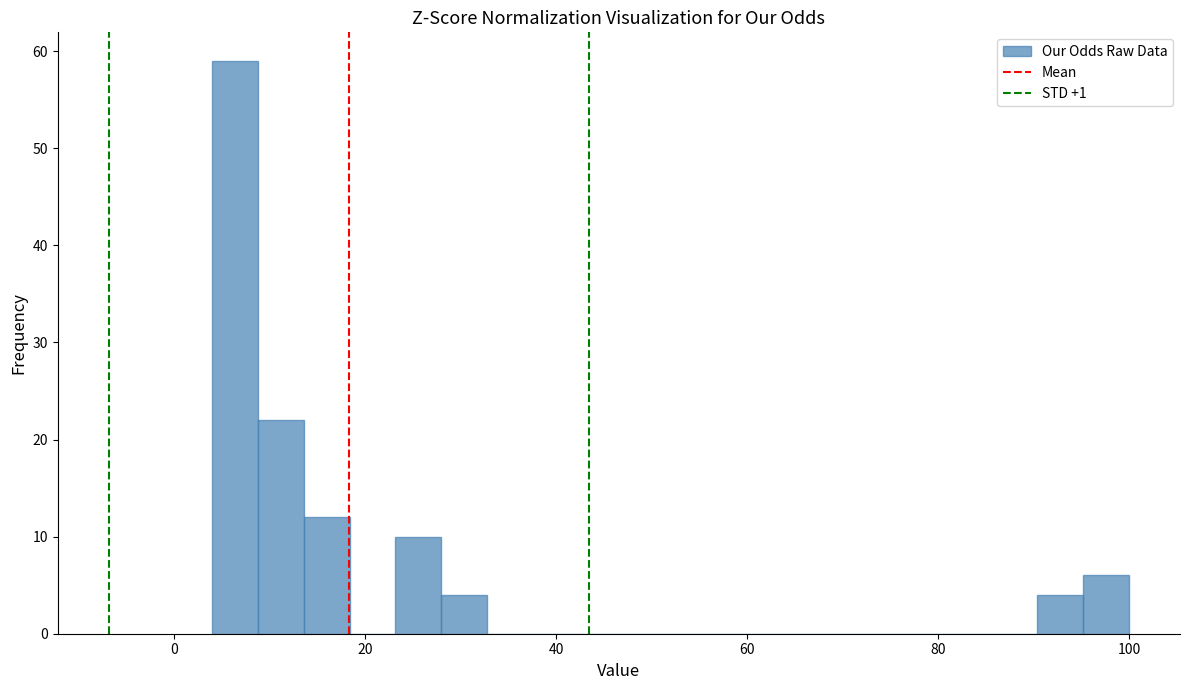

Around what value on the x-axis is the tallest bar? Give the approximate position of its centre, as read against the axis.

6